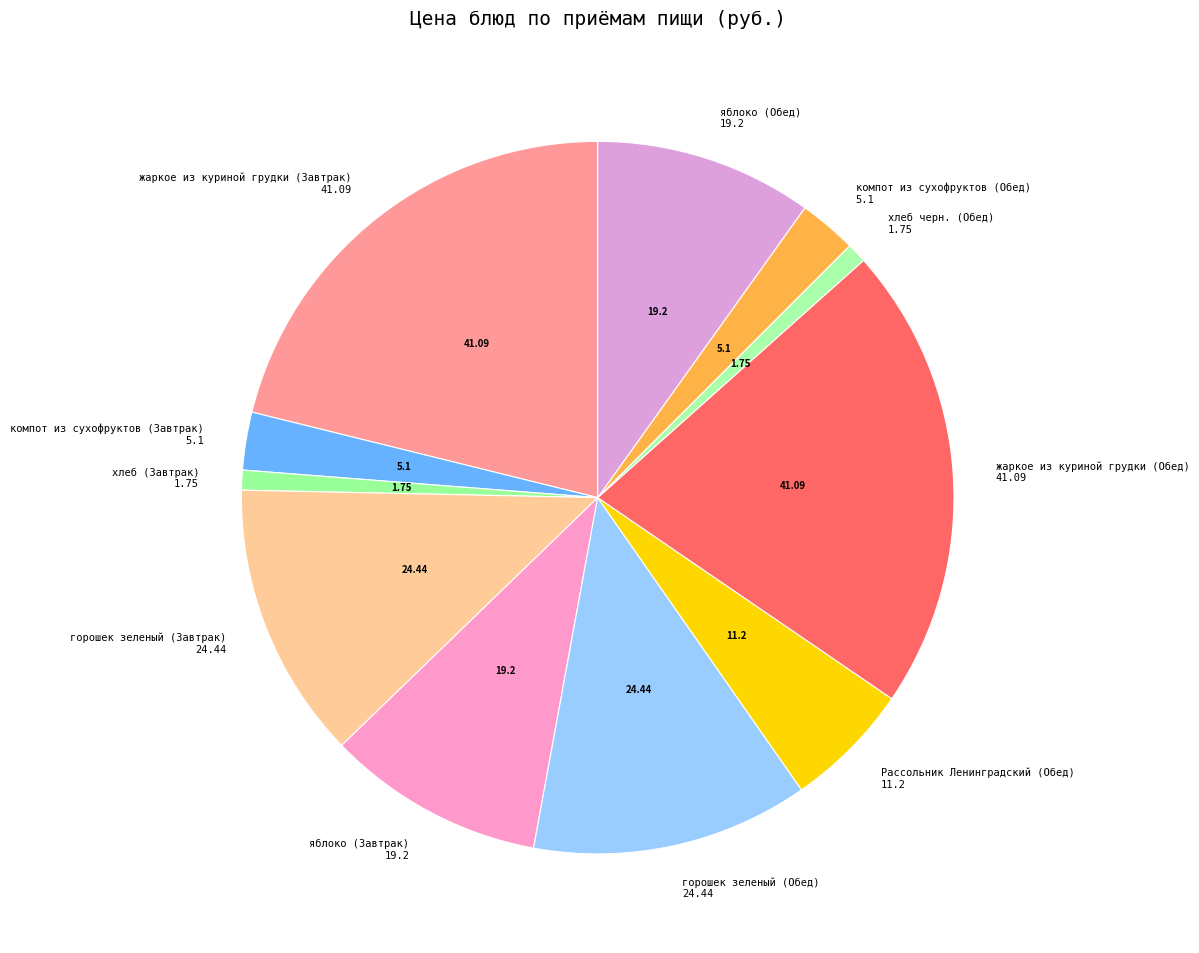

How many segments does this pie chart have?

11